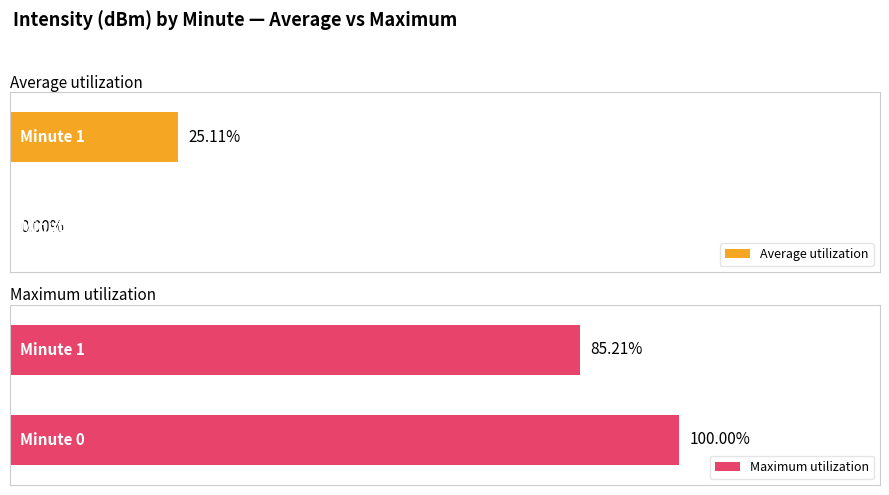

True or false: Maximum utilization has a value of 100.0 at 0.

True